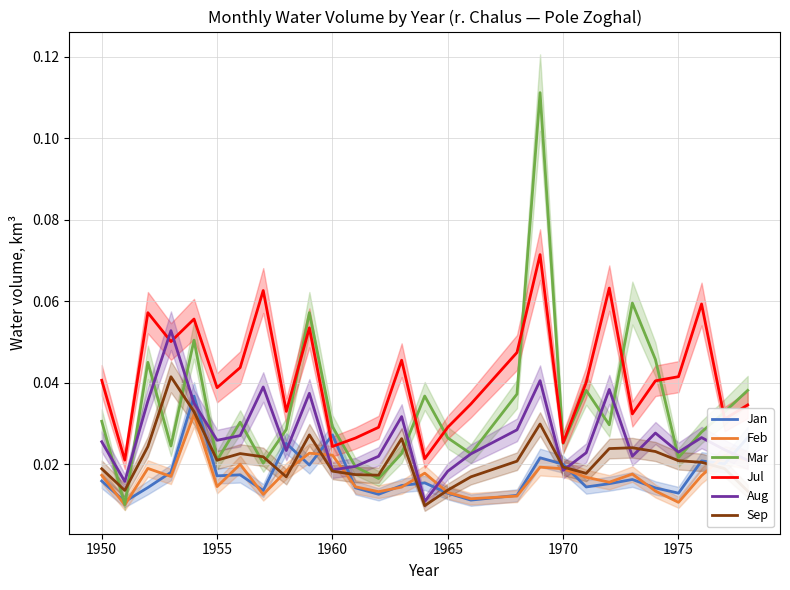

What is the highest value of the Mar series?

0.1